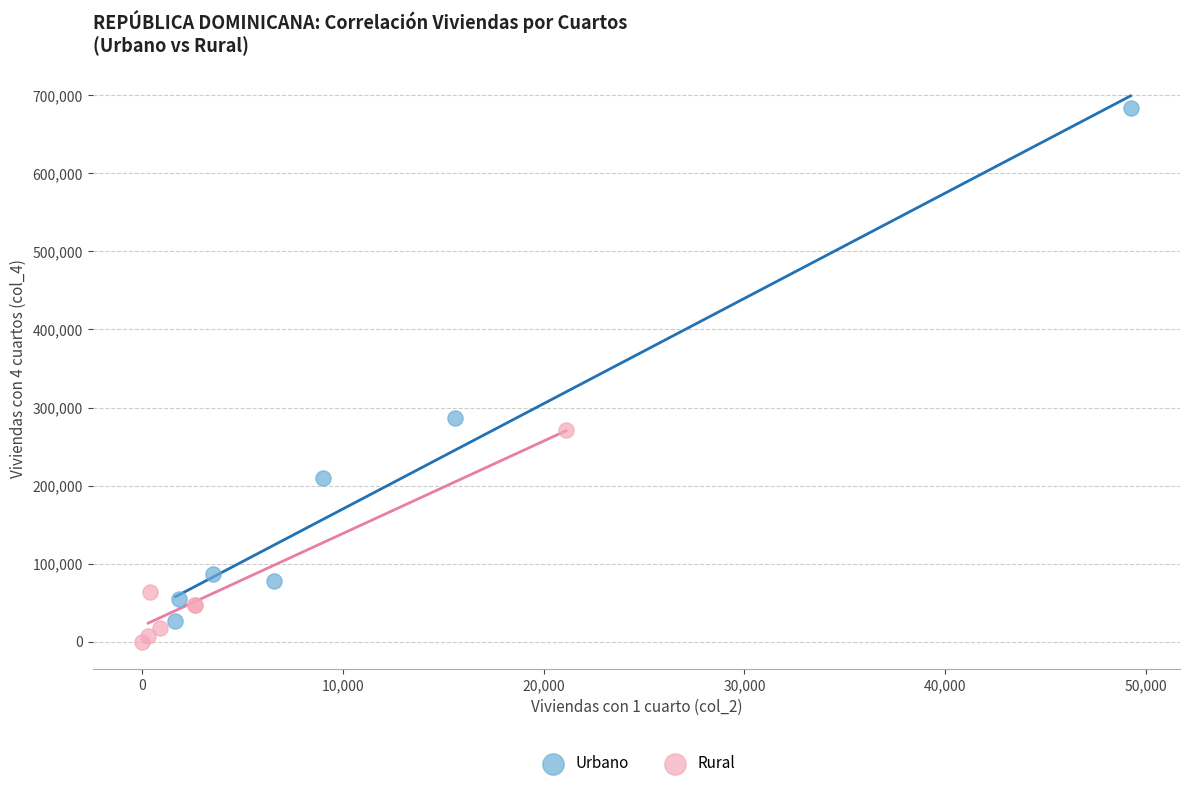

Which series contains the highest Y value?

Urbano